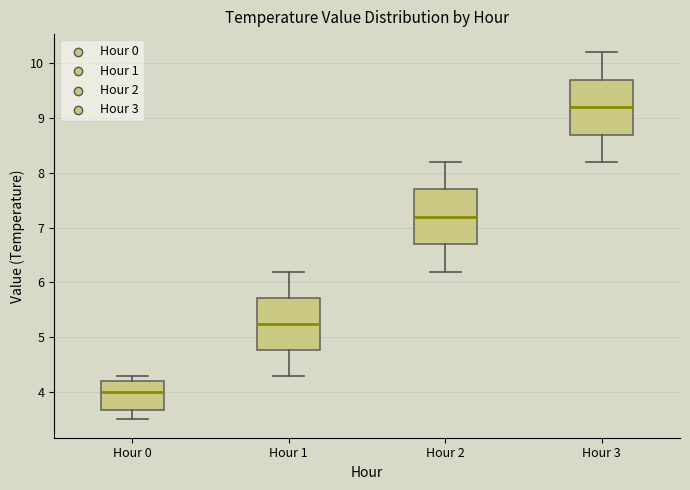

Where is the lower edge of the box for Hour 2 on the y-axis? The values are not printed on the chart, so give them approximately, as read against the axis.

6.7